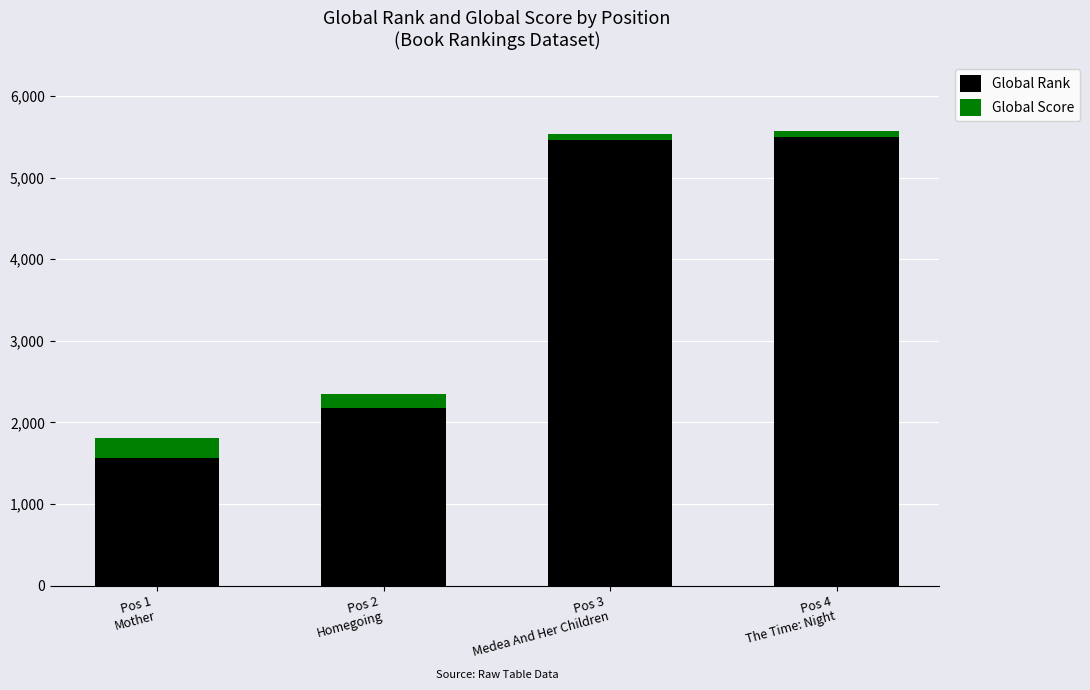

Reading left to right, list the values for the Global Rank series.

1565	2182	5463	5502